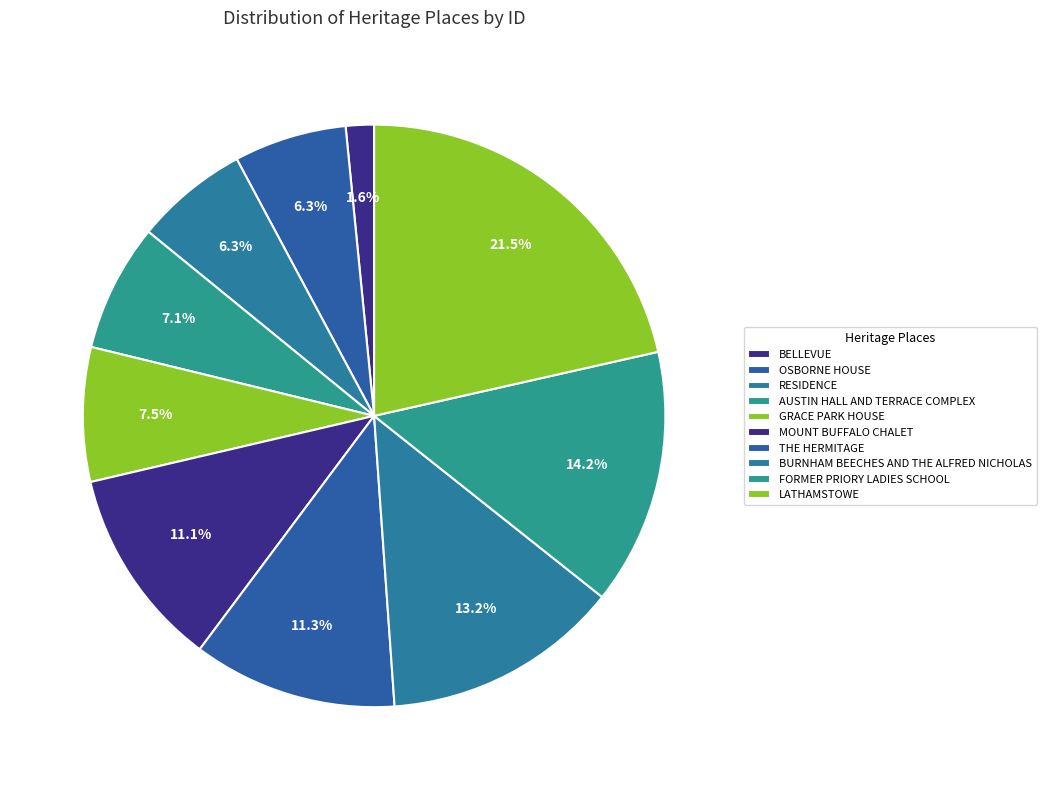

What is the largest slice in the pie chart?

LATHAMSTOWE